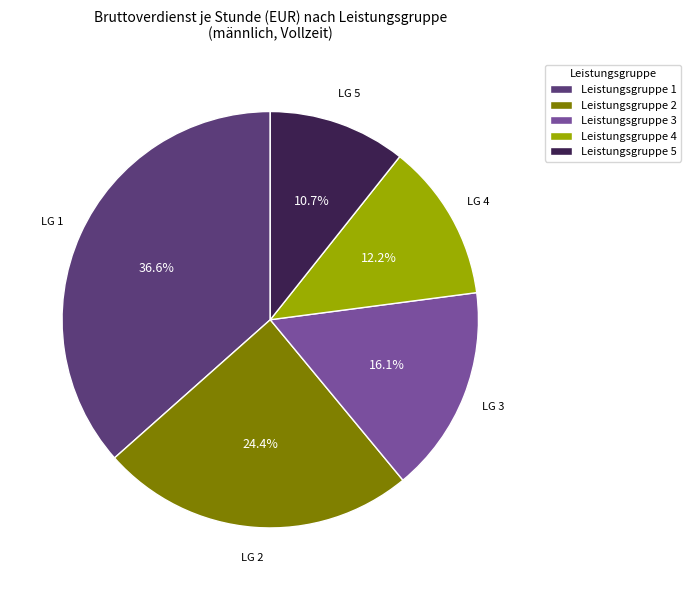

What percentage is NOT represented by Leistungsgruppe 1?

63.4%